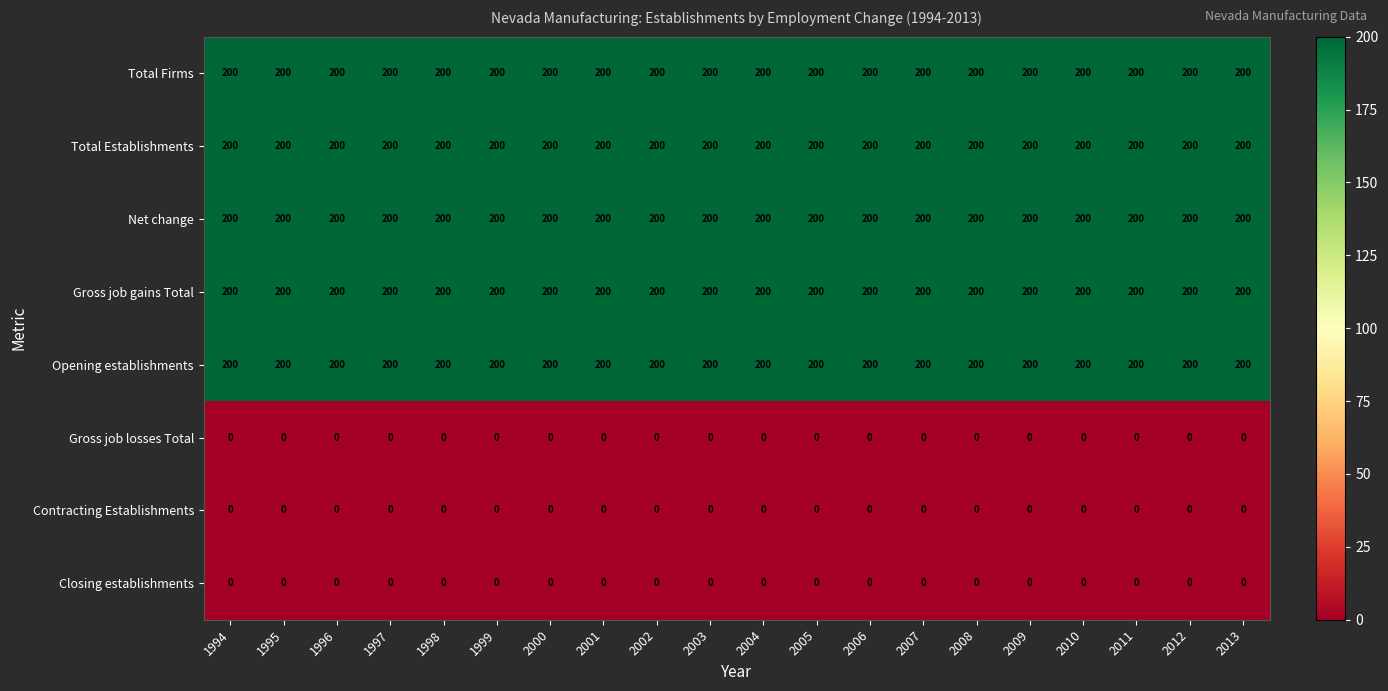

What is the greatest value displayed?

200